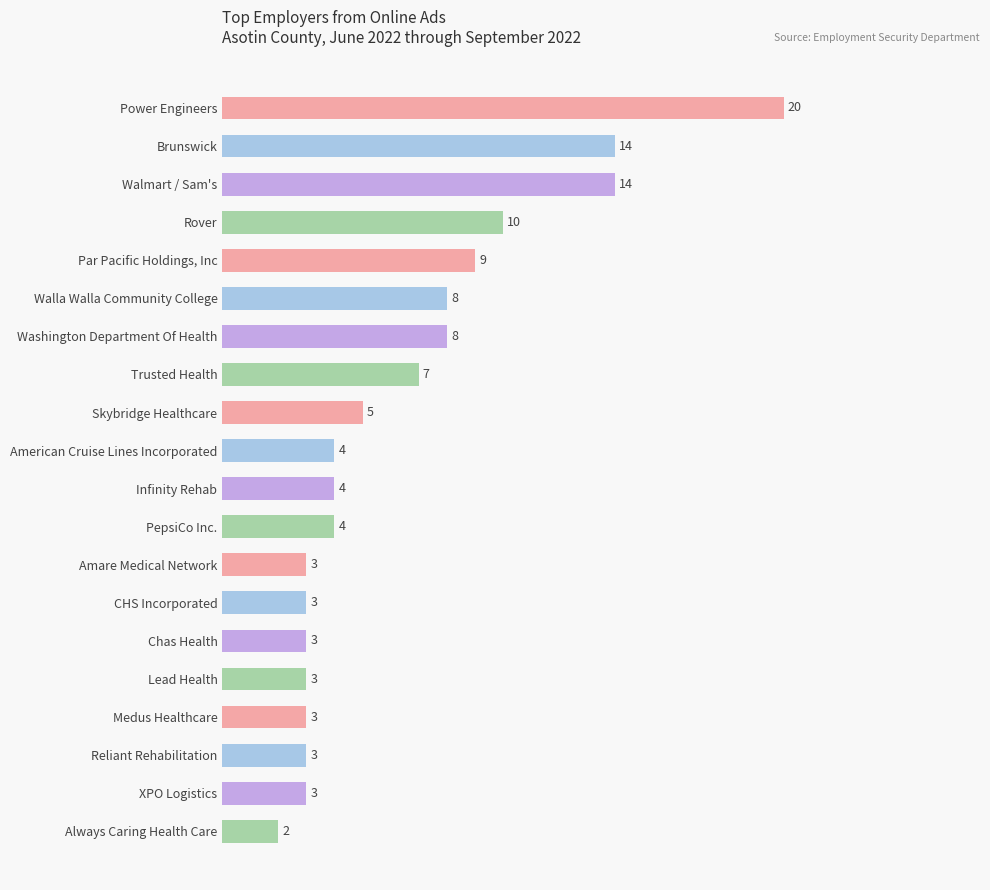

What position from the top is Amare Medical Network?

13